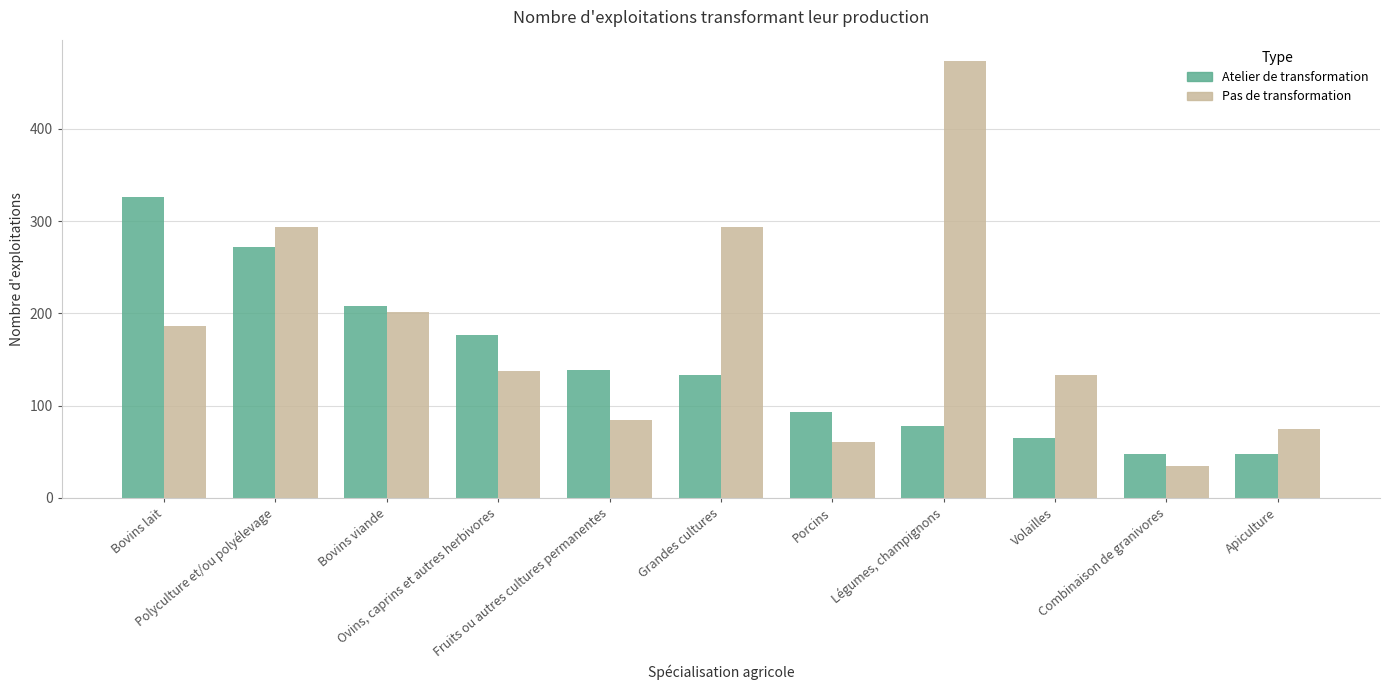

Which series has the largest total across all categories?

Pas de transformation